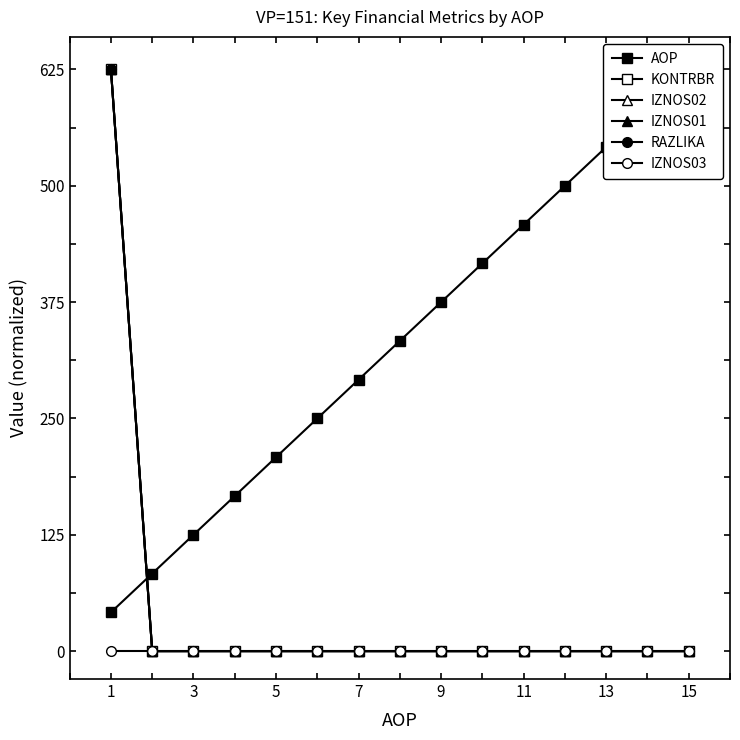

Is the value of AOP at 11 greater than the value of KONTRBR at 15?

Yes